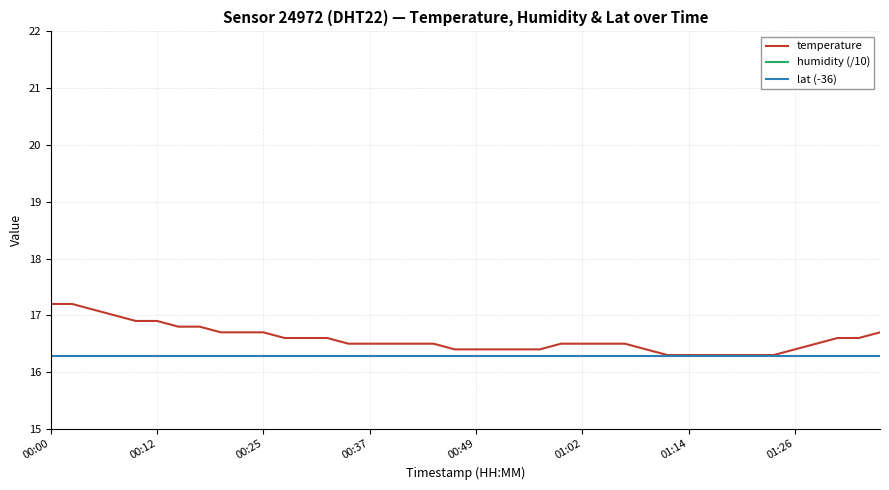

What is the value of the humidity (/10) point at the 9th from the left?

10.0